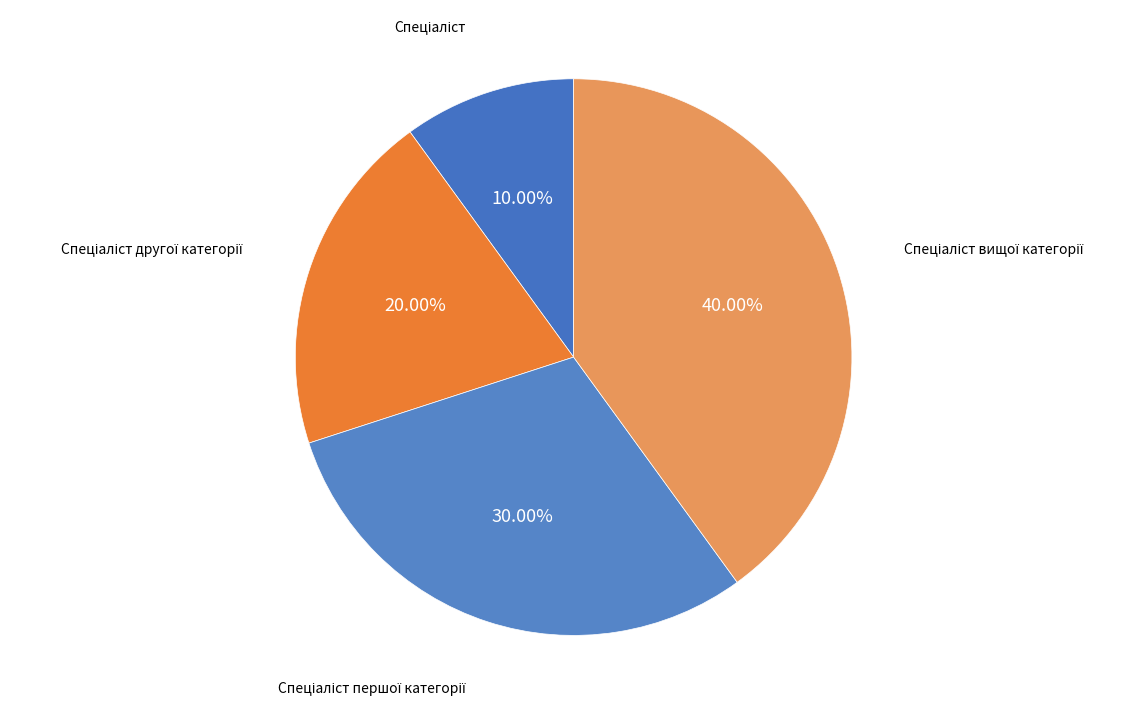

Is there a majority slice in this chart?

No